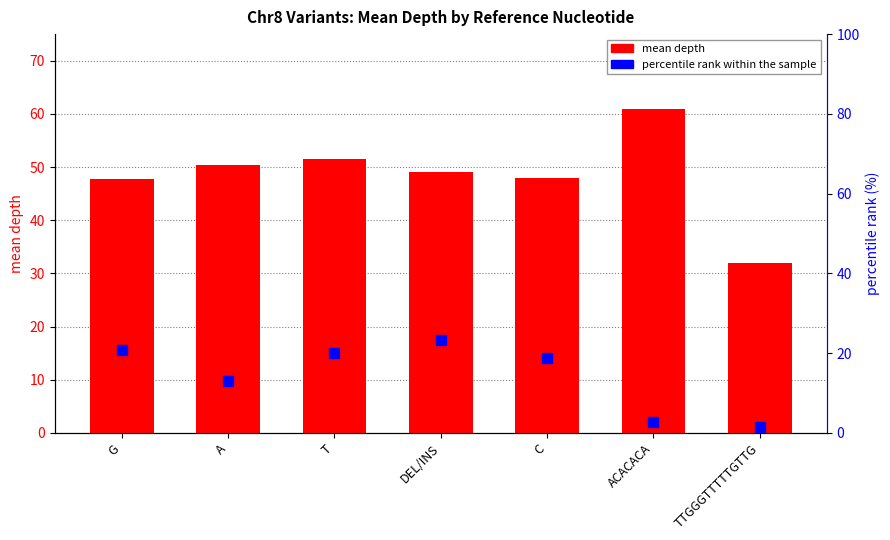

At how many categories does at least one series exceed 8?

7